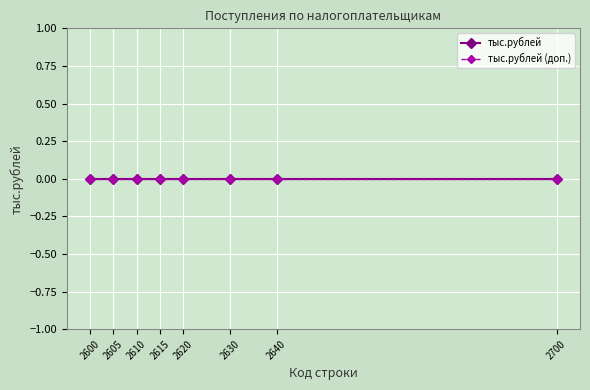

Is it true that тыс.рублей equals 0.0 at 2610?

True